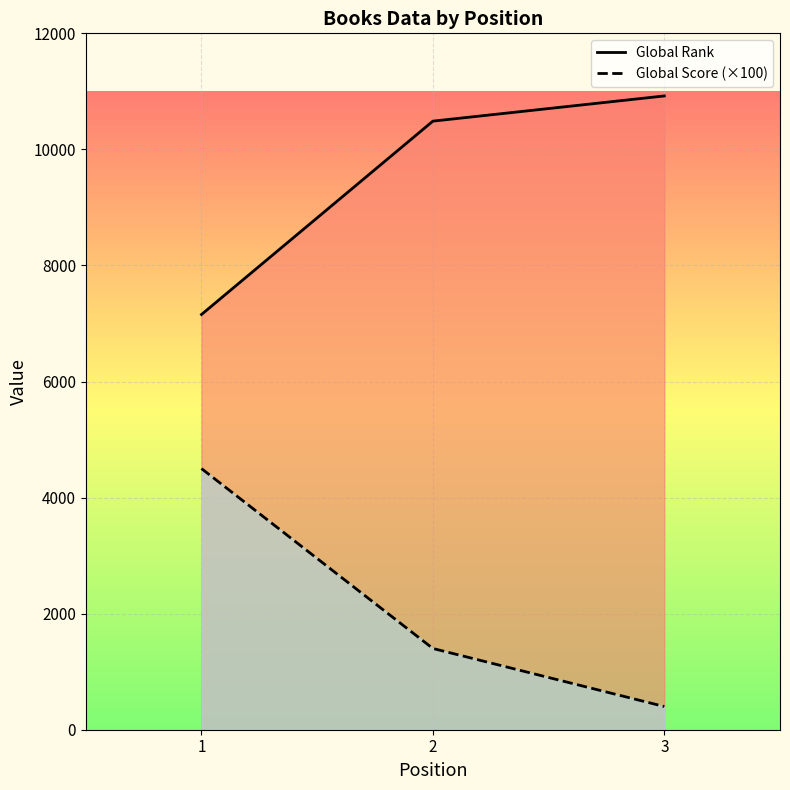

How many data points in Global Rank are less than 10487?

1